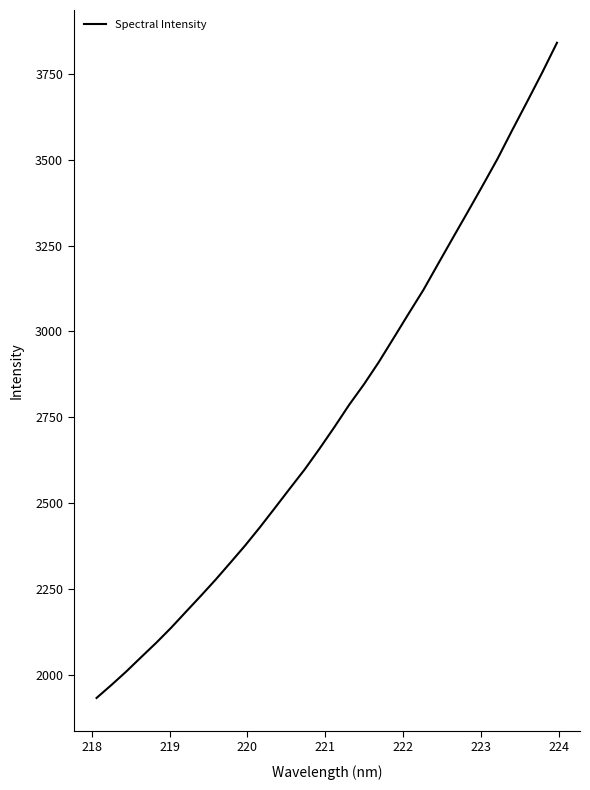

What is the minimum value shown in the chart?

1931.8